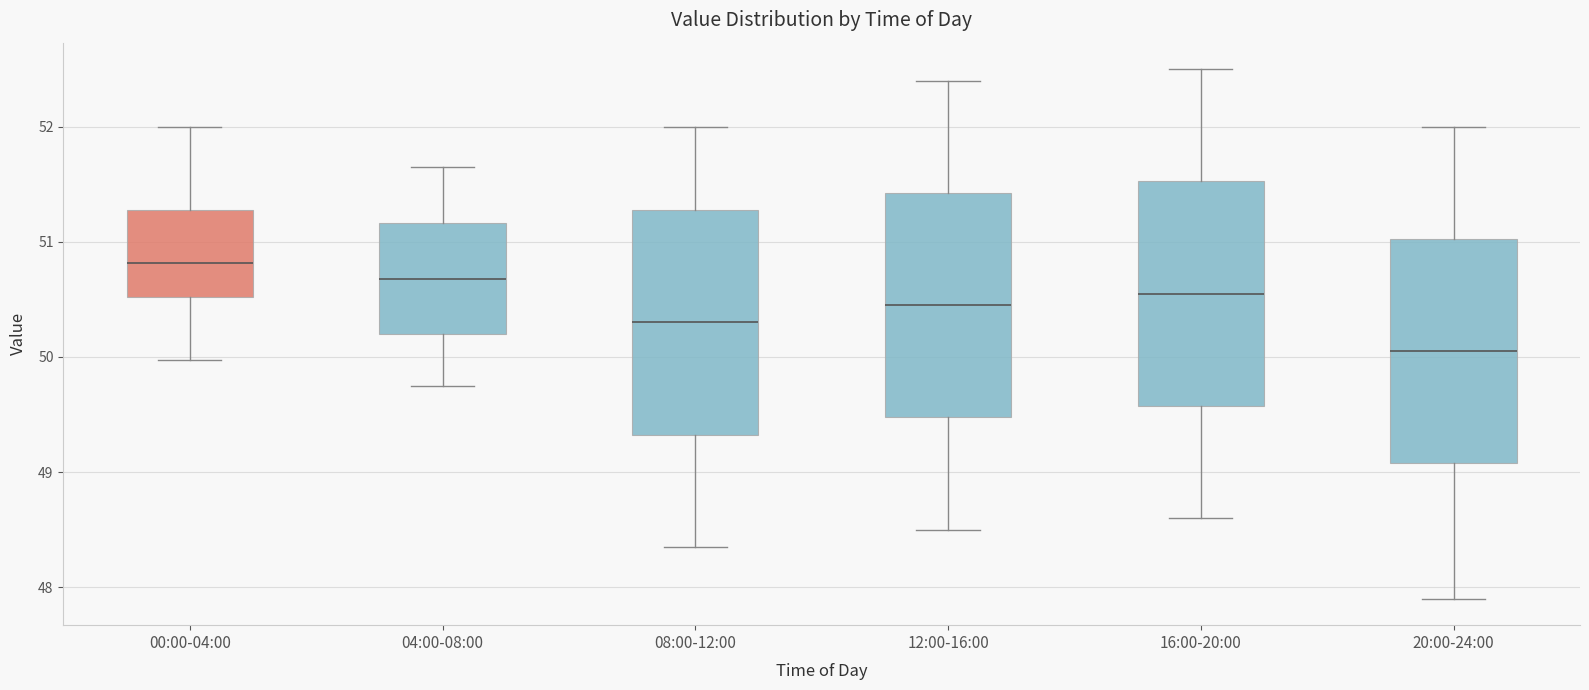

Reading left to right, read every box against the y-axis: the position of its median line, the range the box covers, and the ends of its whiskers. The values are not printed on the chart, so give them approximately, as read against the axis.

00:00-04:00: median 50.8, box 50.5 to 51.3, whiskers 50.0 to 52.0
04:00-08:00: median 50.7, box 50.2 to 51.2, whiskers 49.8 to 51.7
08:00-12:00: median 50.3, box 49.3 to 51.3, whiskers 48.4 to 52.0
12:00-16:00: median 50.5, box 49.5 to 51.4, whiskers 48.5 to 52.4
16:00-20:00: median 50.6, box 49.6 to 51.5, whiskers 48.6 to 52.5
20:00-24:00: median 50.1, box 49.1 to 51.0, whiskers 47.9 to 52.0